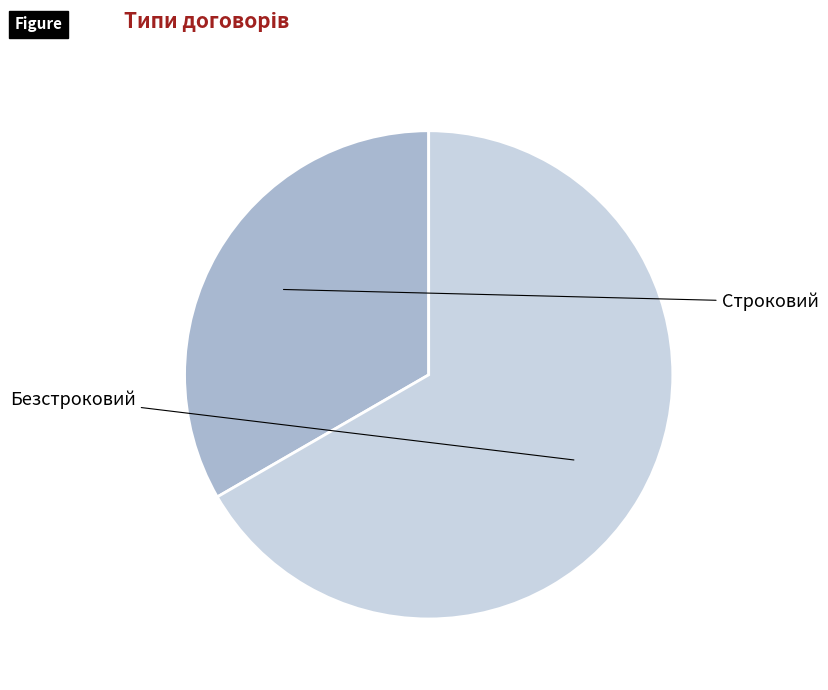

Is there any slice that represents more than half of the pie?

Yes